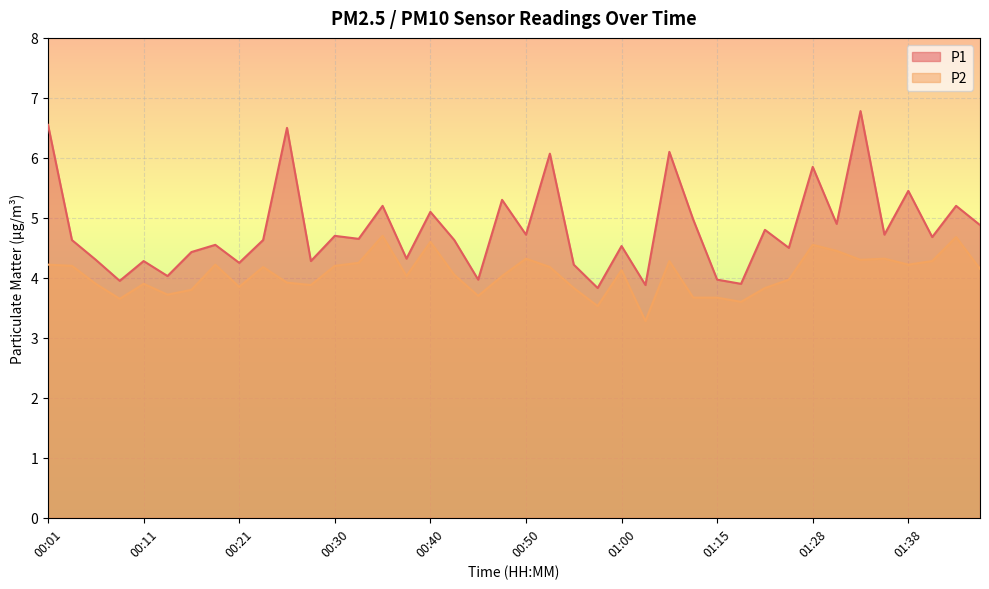

Does the chart display data point markers on the line(s)?

No